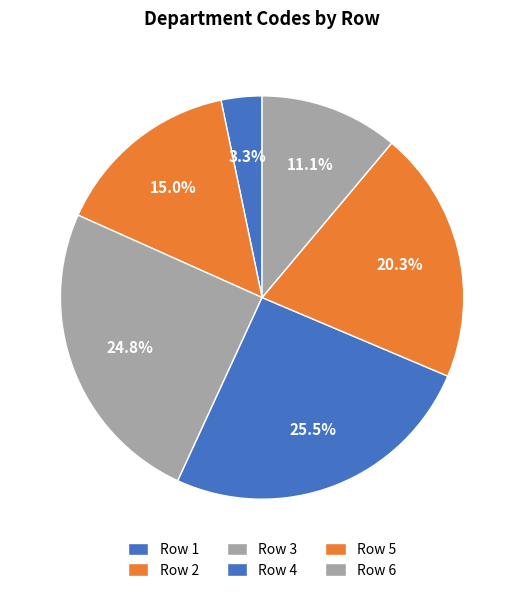

How many slices are in this pie chart?

6